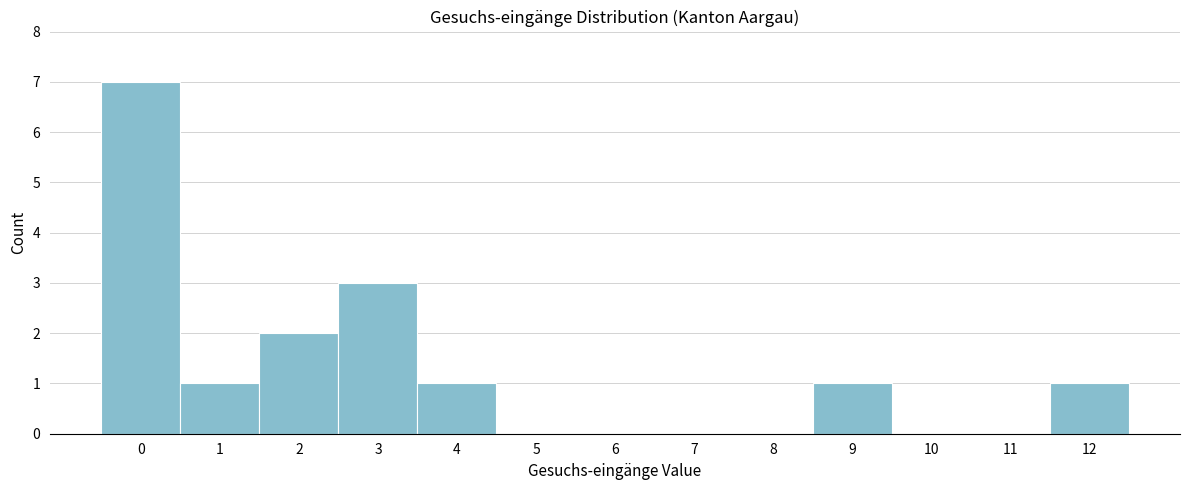

How tall is the bar that spans 11.5 to 12.5 on the x-axis? The values are not printed on the chart, so give them approximately, as read against the axis.

1